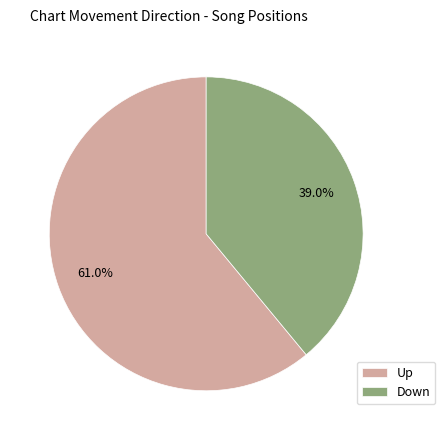

Do Up and Down together represent more than half of the pie?

Yes